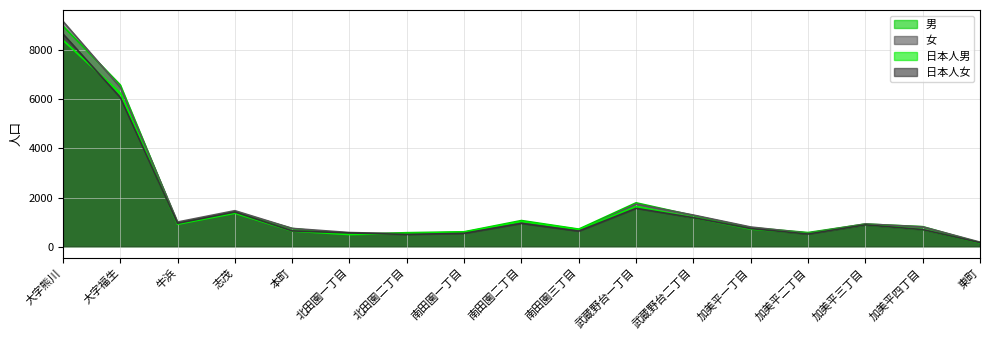

At how many categories does at least one series exceed 5230?

2